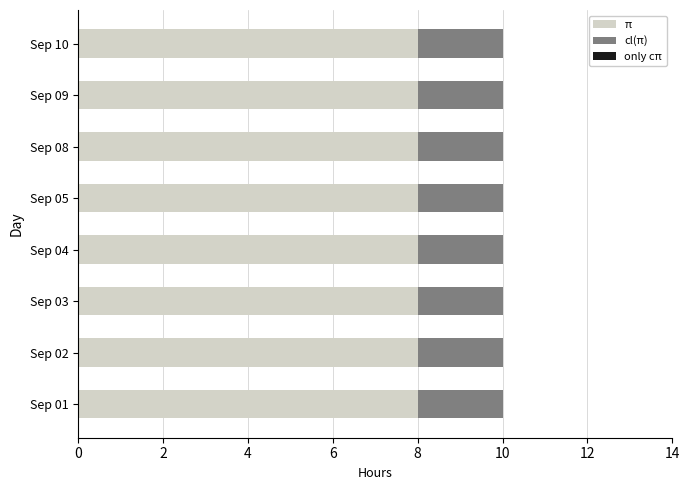

What is the total value across all series at Sep 10?

10